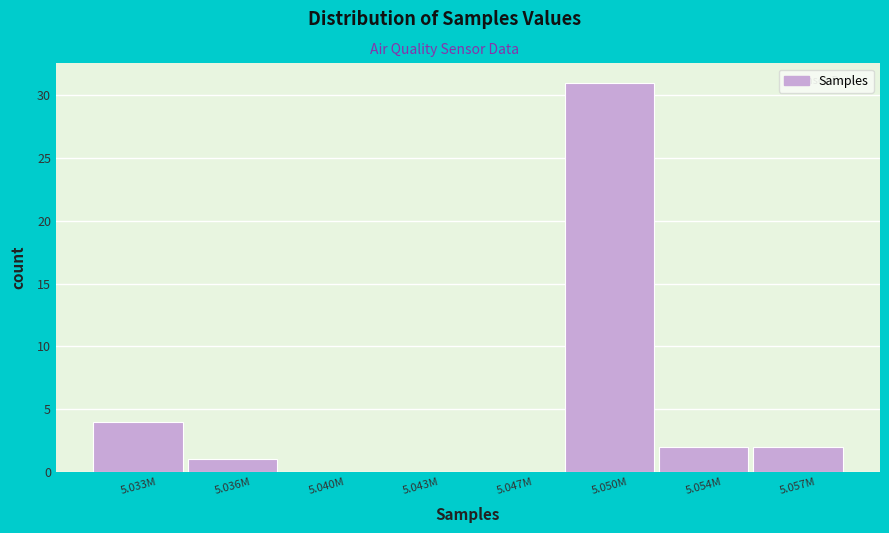

Reading left to right, extract all data points from this chart.

5.033M=4	5.036M=1	5.040M=0	5.043M=0	5.047M=0	5.050M=31	5.054M=2	5.057M=2